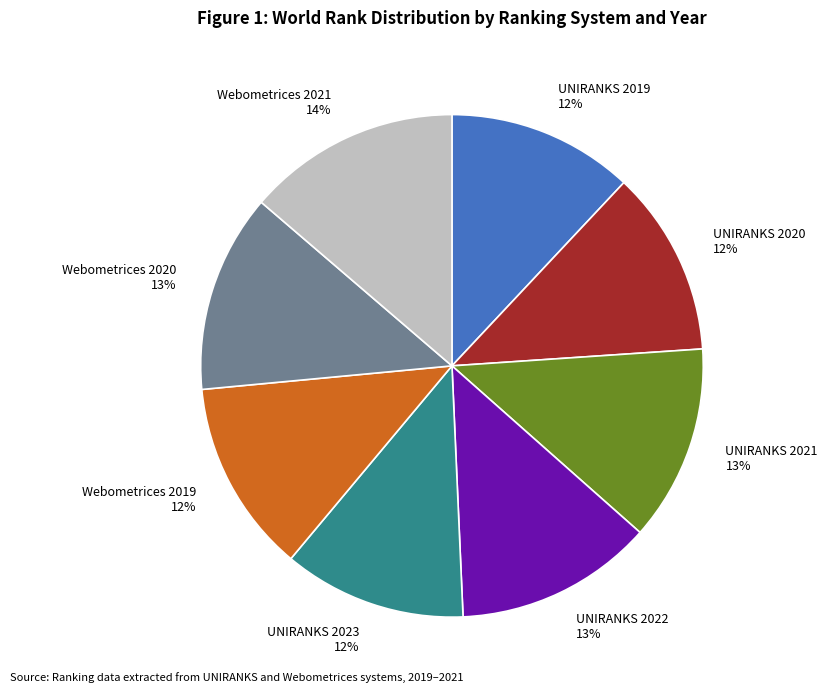

Which category has the biggest portion of the pie?

Webometrices 2021